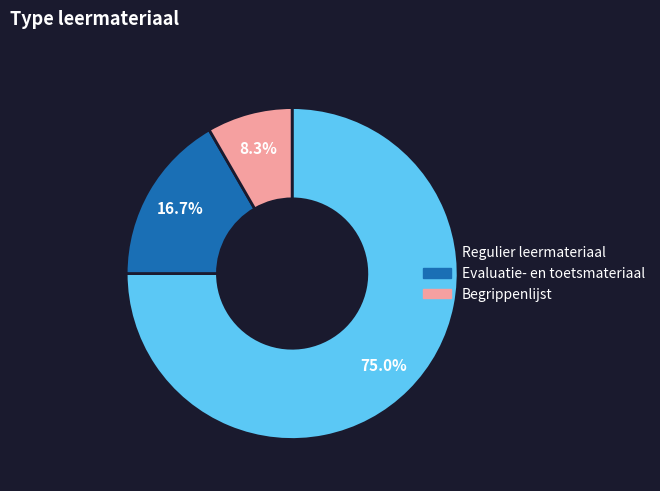

Is there a majority slice in this chart?

Yes